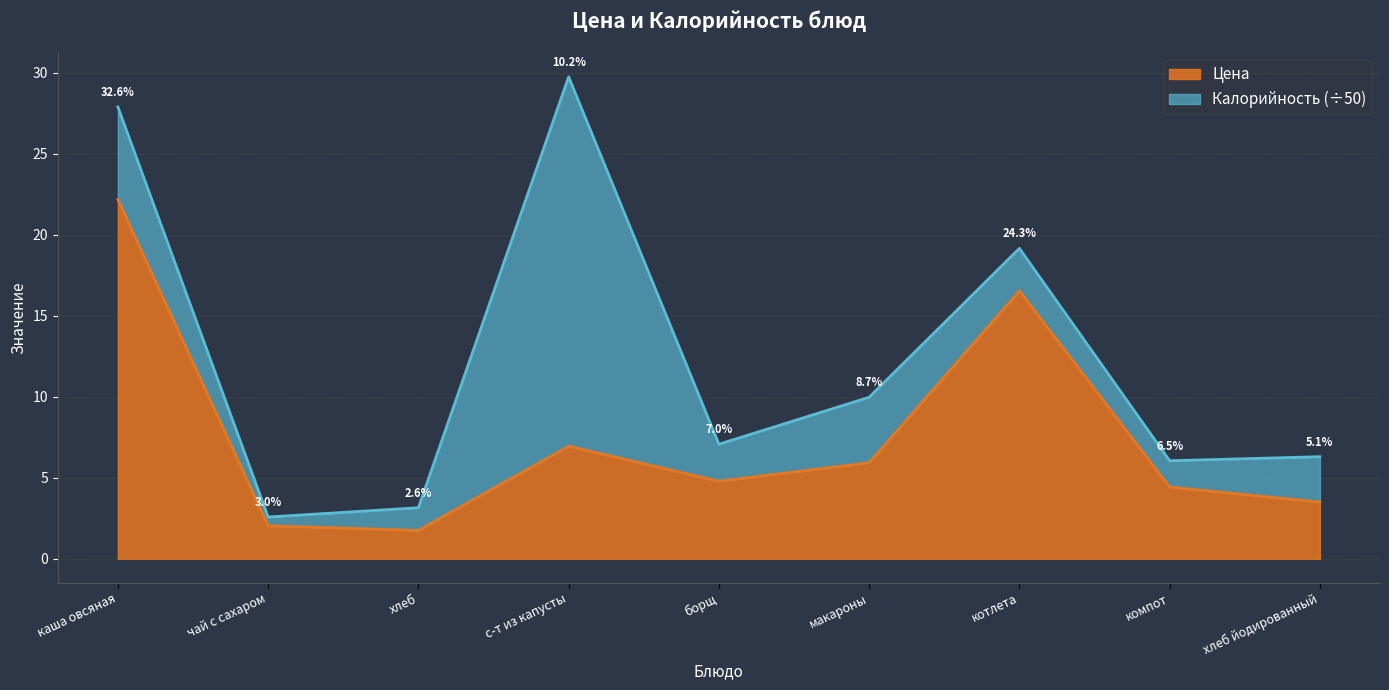

What is the change in value from каша овсяная to хлеб?

-20.4